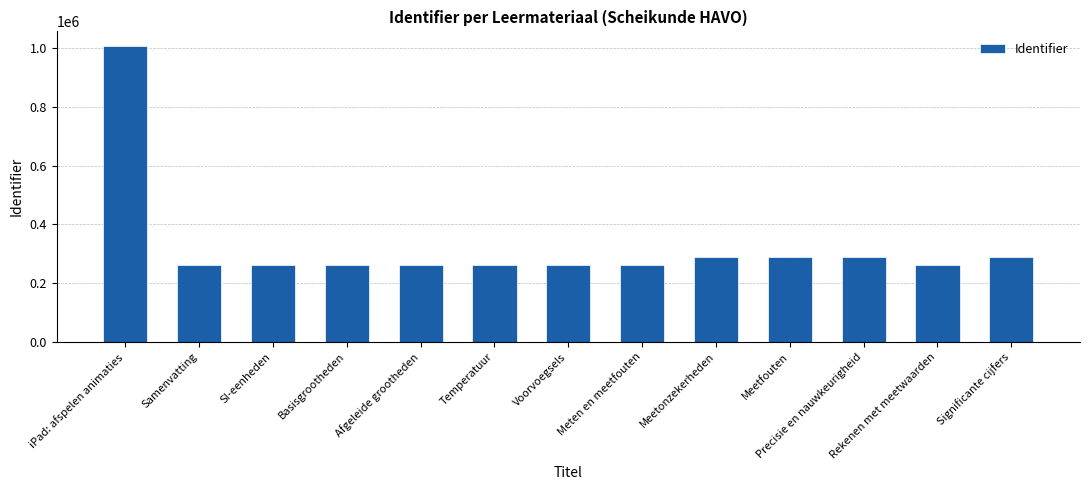

What is the value of the 2nd bar from the left?

263405